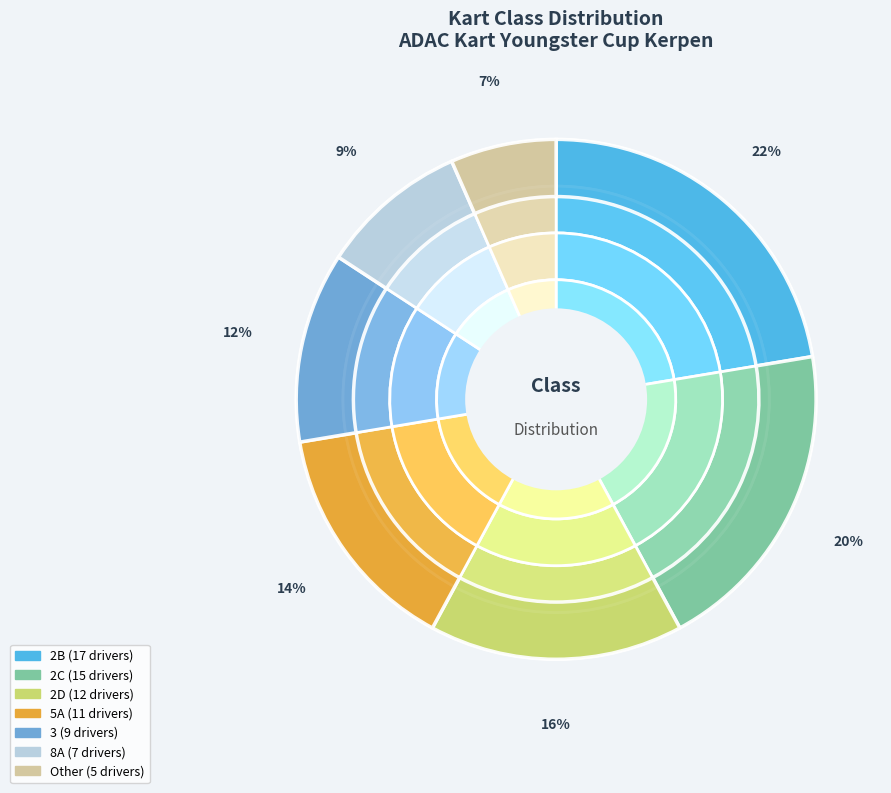

To the nearest percent, what is the combined percentage of 5A and 2B?

37%